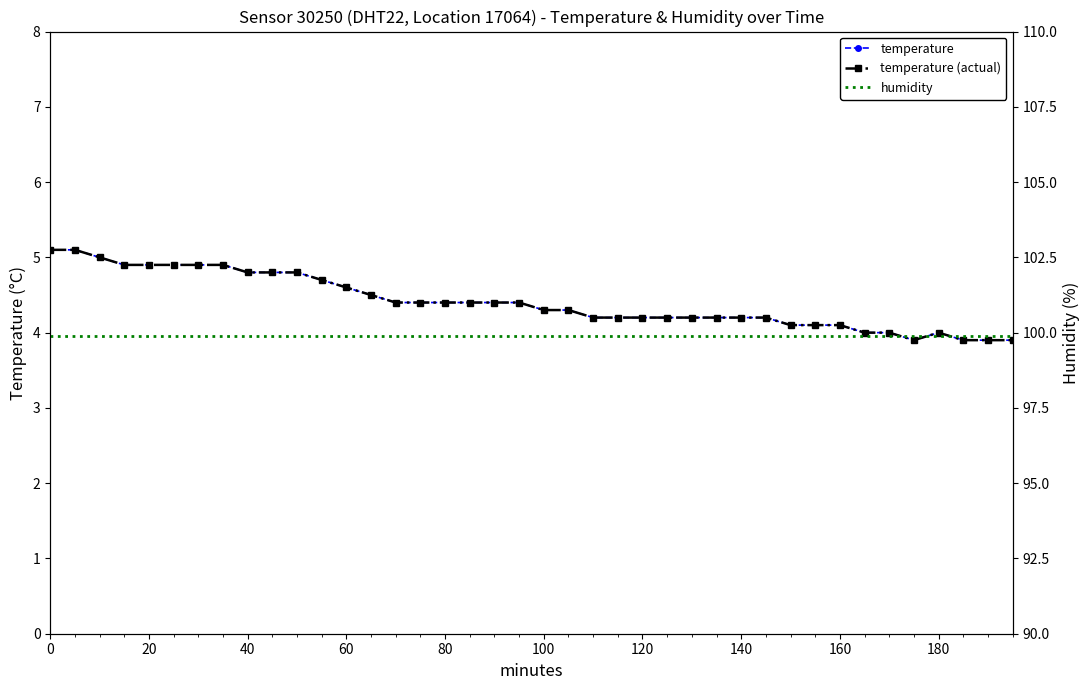

What is the sum of all temperature values?

176.4